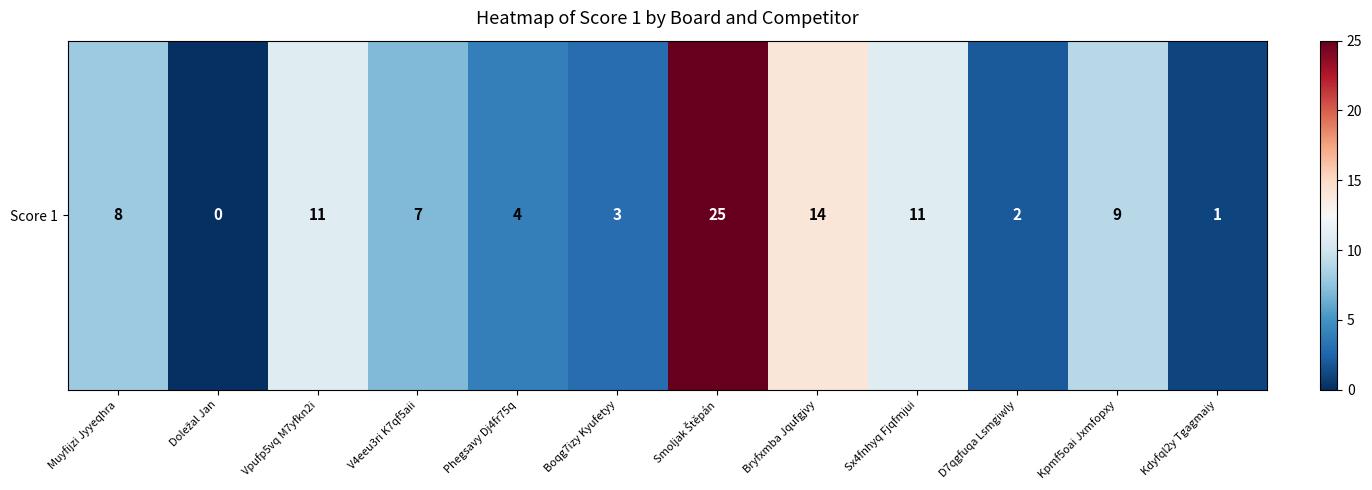

Reading right to left, what are all the values shown in this chart?

Kdyfql2y Tgagmaiy=1	Kpmf5oai Jxmfopxy=9	D7qgfuqa Lsmgiwly=2	Sx4fnhyq Fjqfmjui=11	Bryfxmba Jqufgjvy=14	Smoljak Štěpán=25	Boqg7izy Kyufetyy=3	Phegsavy Dj4fr75q=4	V4eeu3ri K7qf5aii=7	Vpufp5vq M7yfkn2i=11	Doležal Jan=0	Muyfijzi Jyyeqhra=8